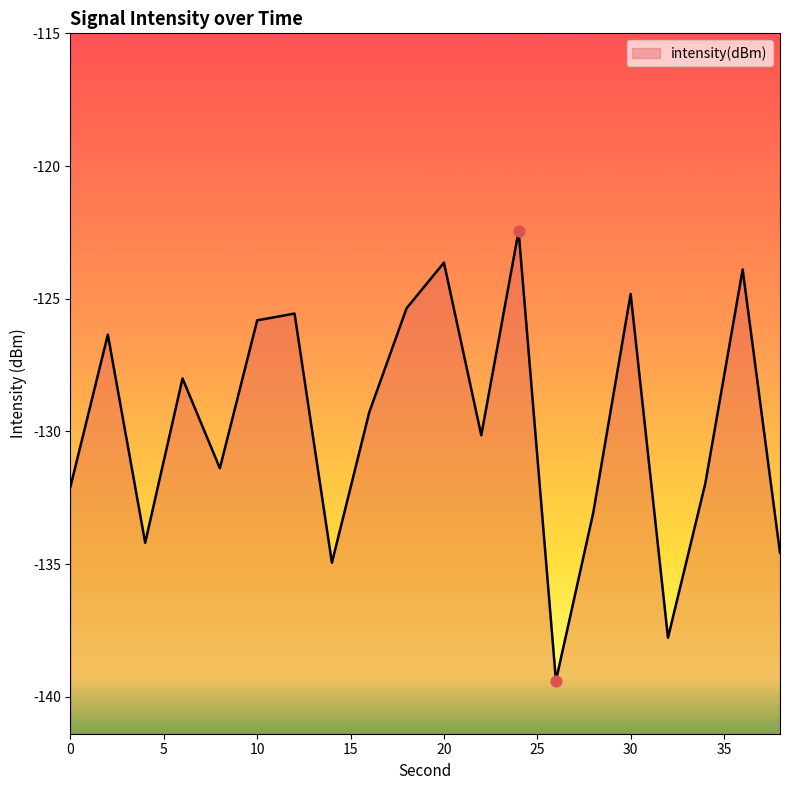

Between 14 and 34, which is larger?

34